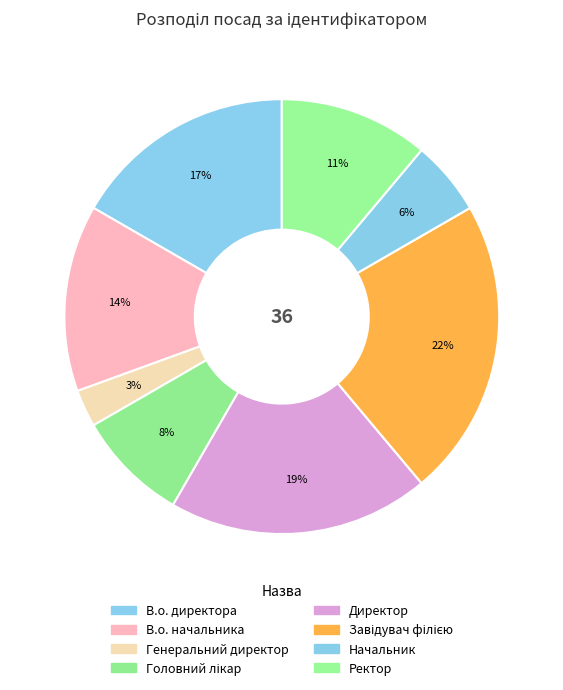

How many slices are in this pie chart?

8